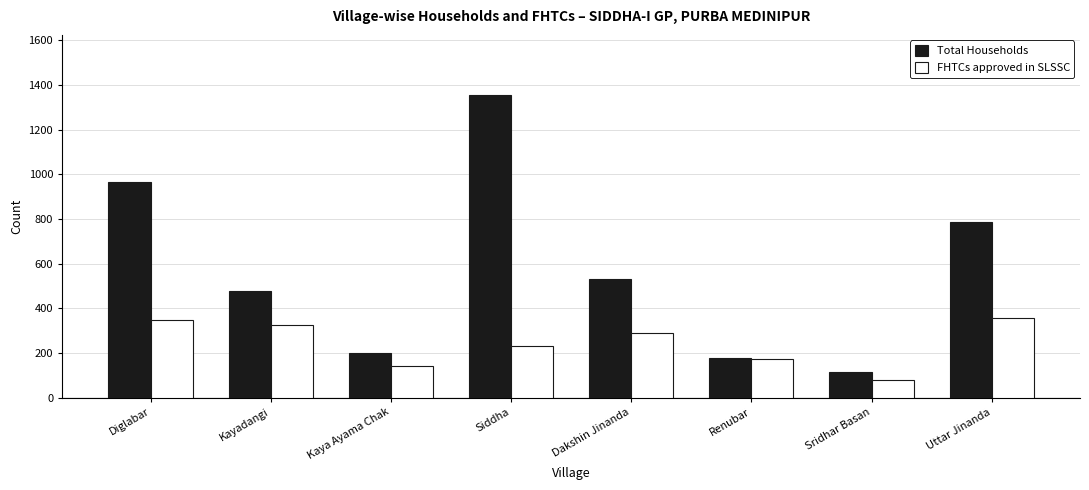

What is the value of the Total Households bar at the 3rd from the left?

202